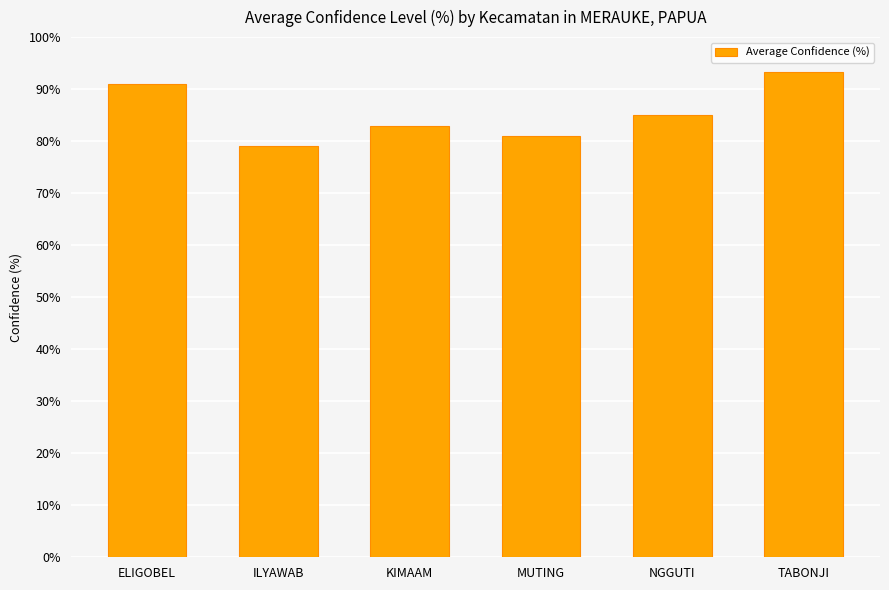

Approximately how many times larger is the value at TABONJI compared to KIMAAM?

1.1